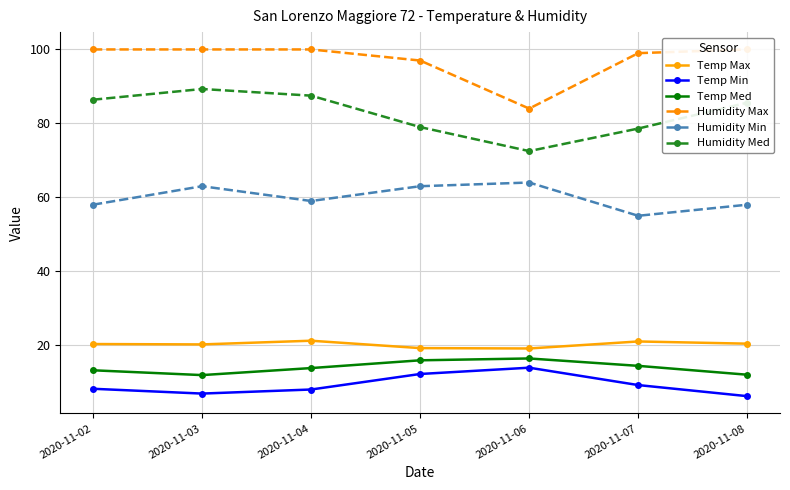

Which series has the largest range (max minus min)?

Humidity Med